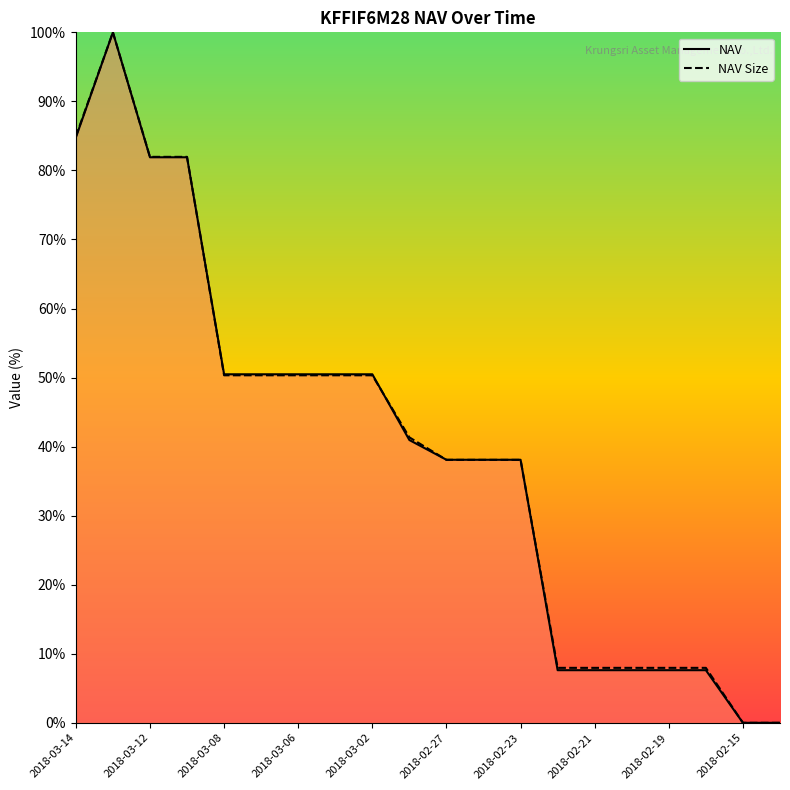

Is this an area chart (filled region under the line)?

No